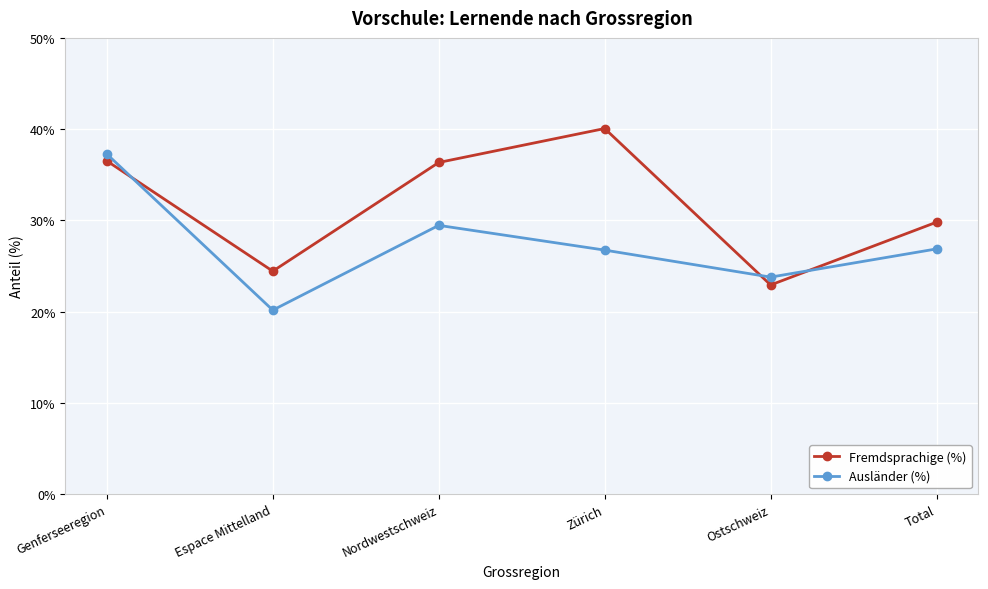

How many values in the Ausländer (%) series are below 26?

2